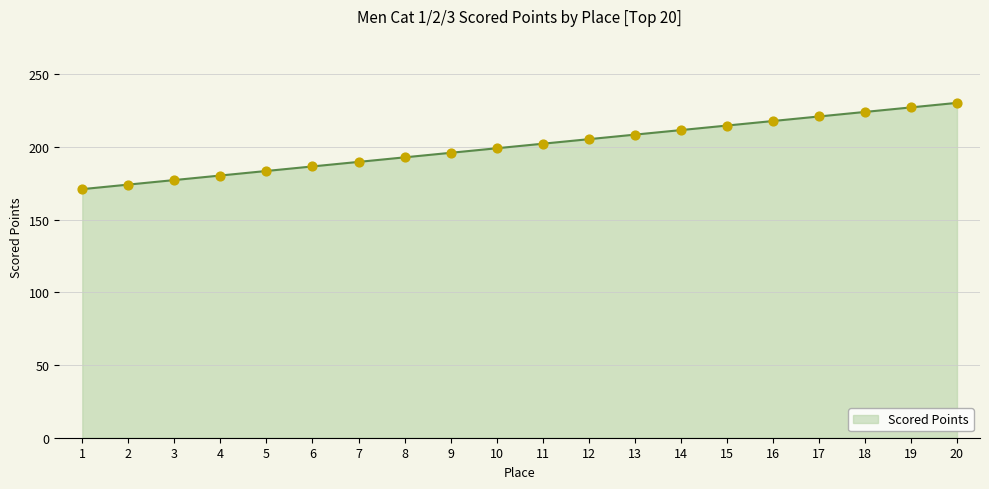

Between 18 and 1, which is larger?

18